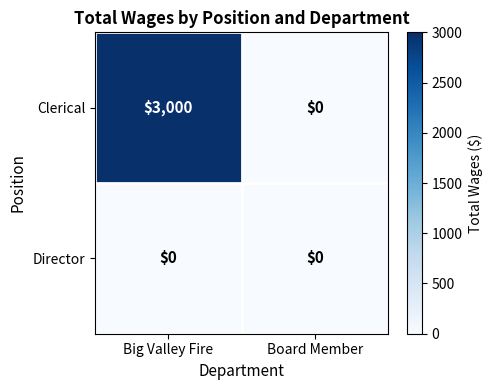

Reading left to right, transcribe all the data shown in this chart.

Clerical: Big Valley Fire=3000	Board Member=0
Director: Big Valley Fire=0	Board Member=0